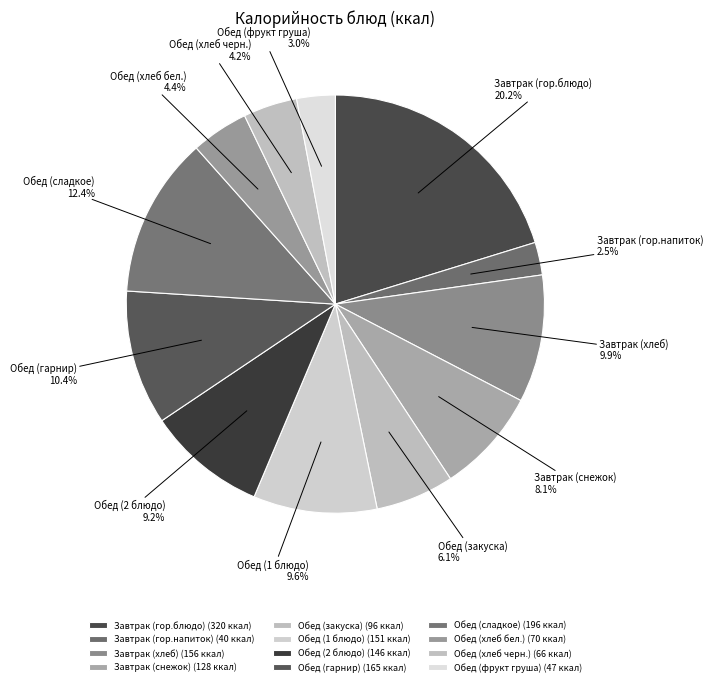

Approximately how many times larger is the value at Обед (сладкое) compared to Завтрак (снежок)?

1.5